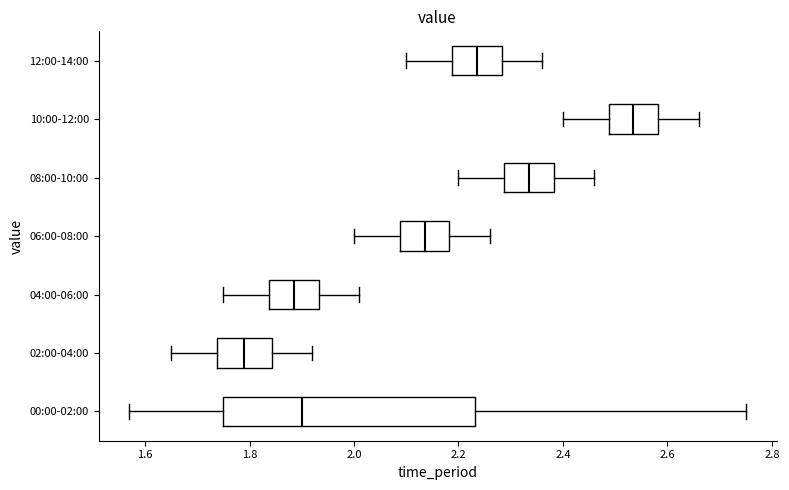

Reading bottom to top, transcribe this box plot: for each box, give where its median line is, the range the box spans, and where its two whiskers end, as read against the x-axis. The values are not printed on the chart, so give them approximately, as read against the axis.

00:00-02:00: median 1.90, box 1.76 to 2.24, whiskers 1.58 to 2.76
02:00-04:00: median 1.80, box 1.74 to 1.84, whiskers 1.66 to 1.92
04:00-06:00: median 1.88, box 1.84 to 1.94, whiskers 1.76 to 2.02
06:00-08:00: median 2.14, box 2.08 to 2.18, whiskers 2.00 to 2.26
08:00-10:00: median 2.34, box 2.28 to 2.38, whiskers 2.20 to 2.46
10:00-12:00: median 2.54, box 2.48 to 2.58, whiskers 2.40 to 2.66
12:00-14:00: median 2.24, box 2.18 to 2.28, whiskers 2.10 to 2.36